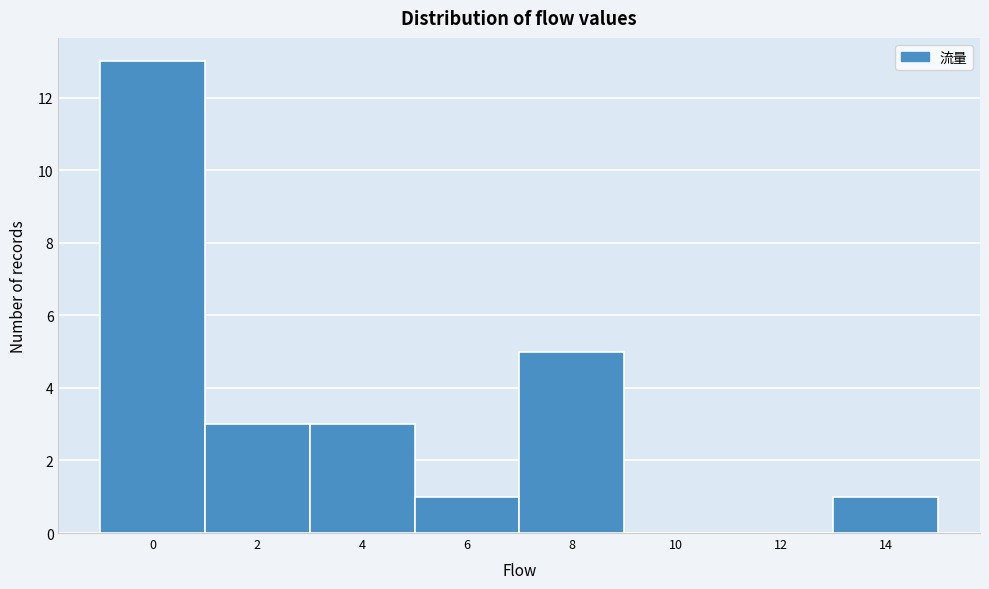

Reading left to right, list all the values displayed in this chart.

0=13	2=3	4=3	6=1	8=5	10=0	12=0	14=1